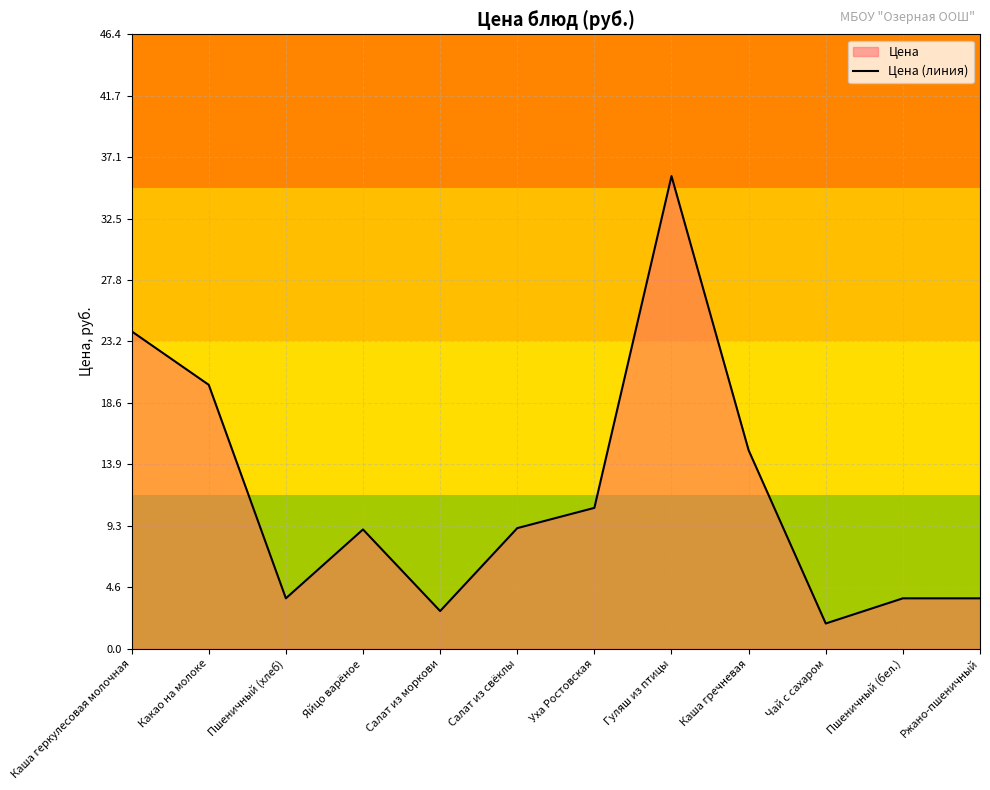

What position from the right is Пшеничный (бел.)?

2